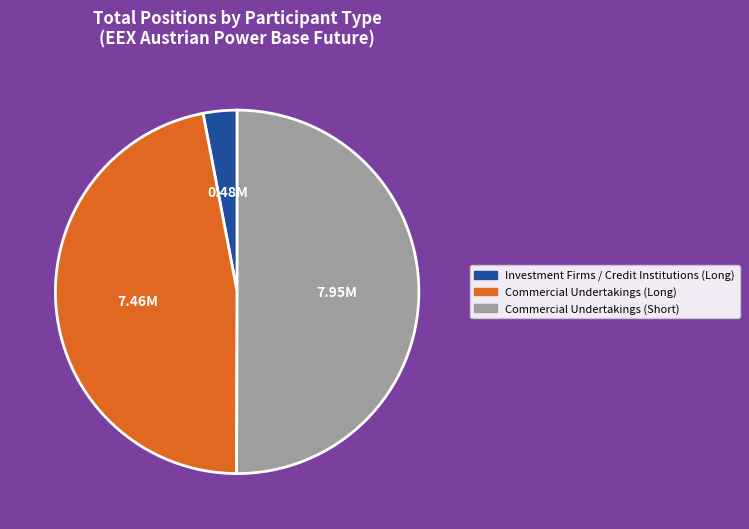

Approximately how many times larger is the value at Commercial Undertakings (Short) compared to Investment Firms / Credit Institutions (Long)?

16.6